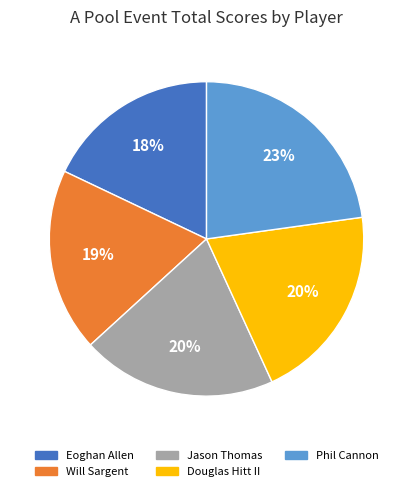

To the nearest percent, what portion does Jason Thomas represent?

20%